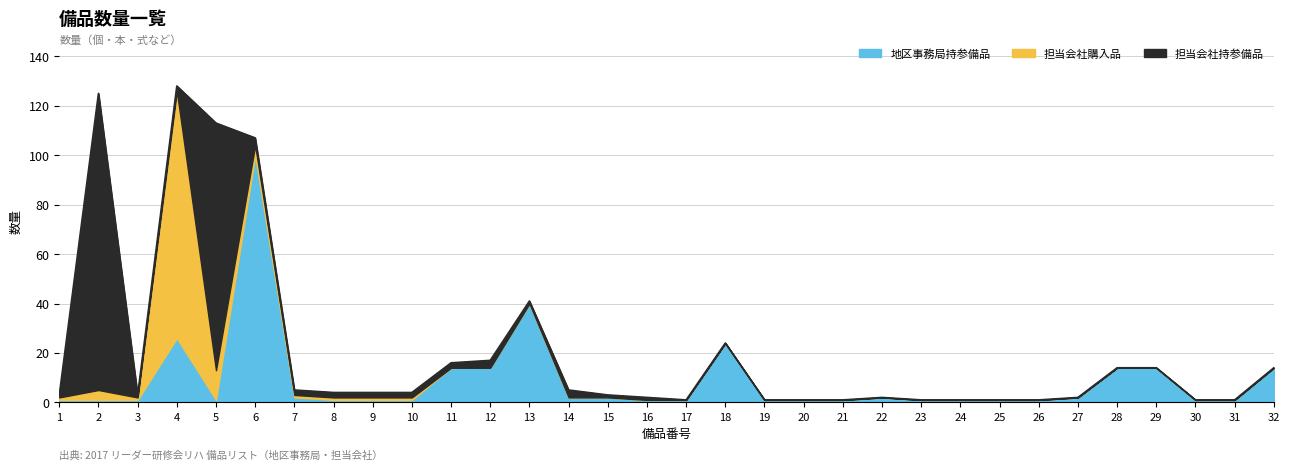

True or false: 地区事務局持参備品 and 担当会社購入品 cross at least once.

True